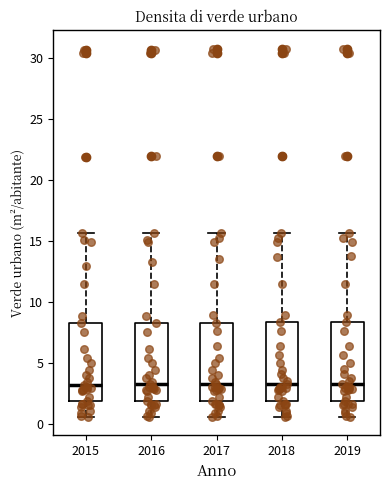

Where does the lower whisker of the box at x = 2015 end on the y-axis? The values are not printed on the chart, so give them approximately, as read against the axis.

0.5